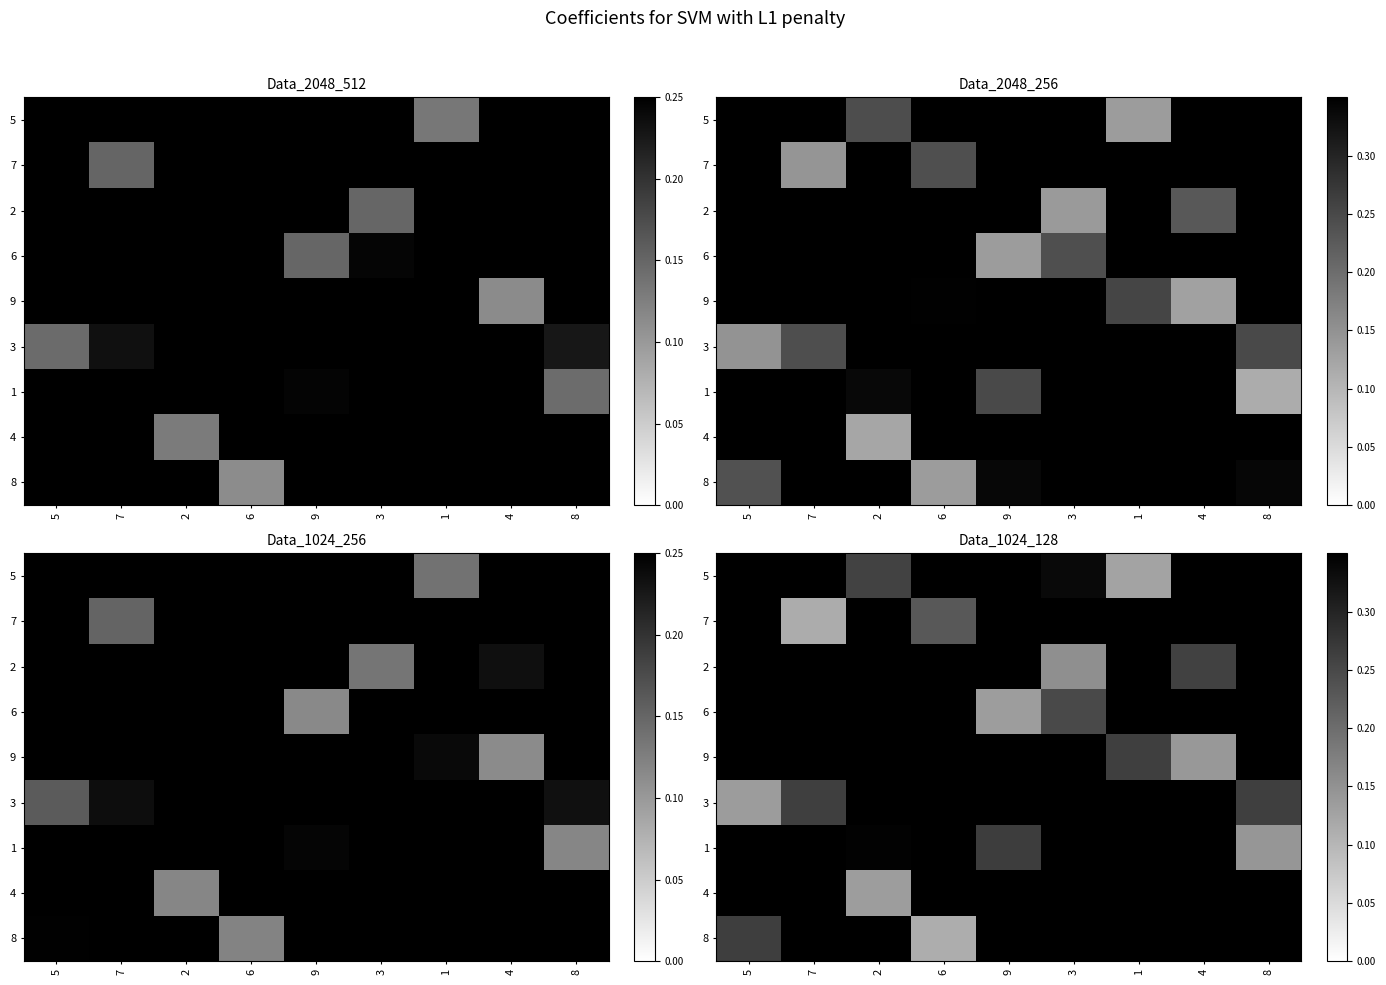

At which label does row_7 reach its peak?

6